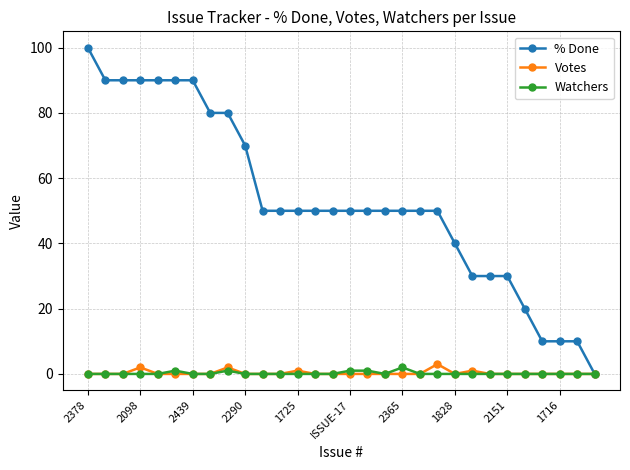

How many distinct data groups are displayed?

3